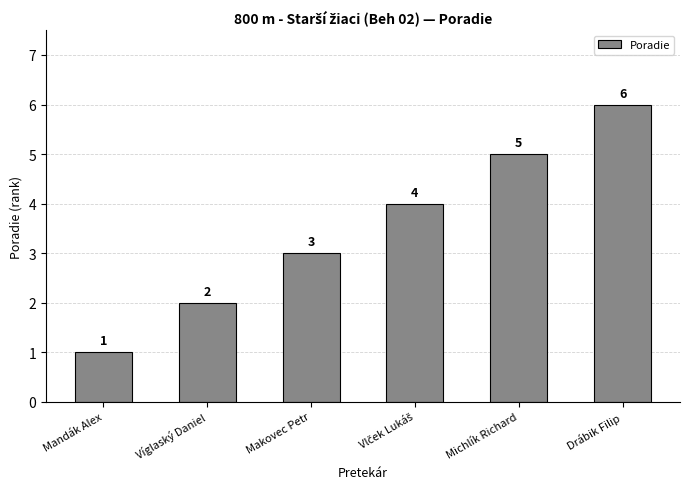

Which has a higher value, Víglaský Daniel or Makovec Petr?

Makovec Petr